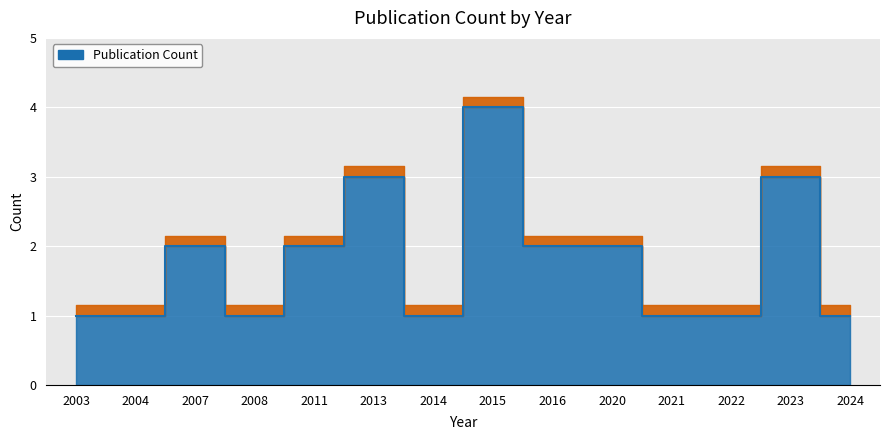

What is the approximate value at 2004?

1